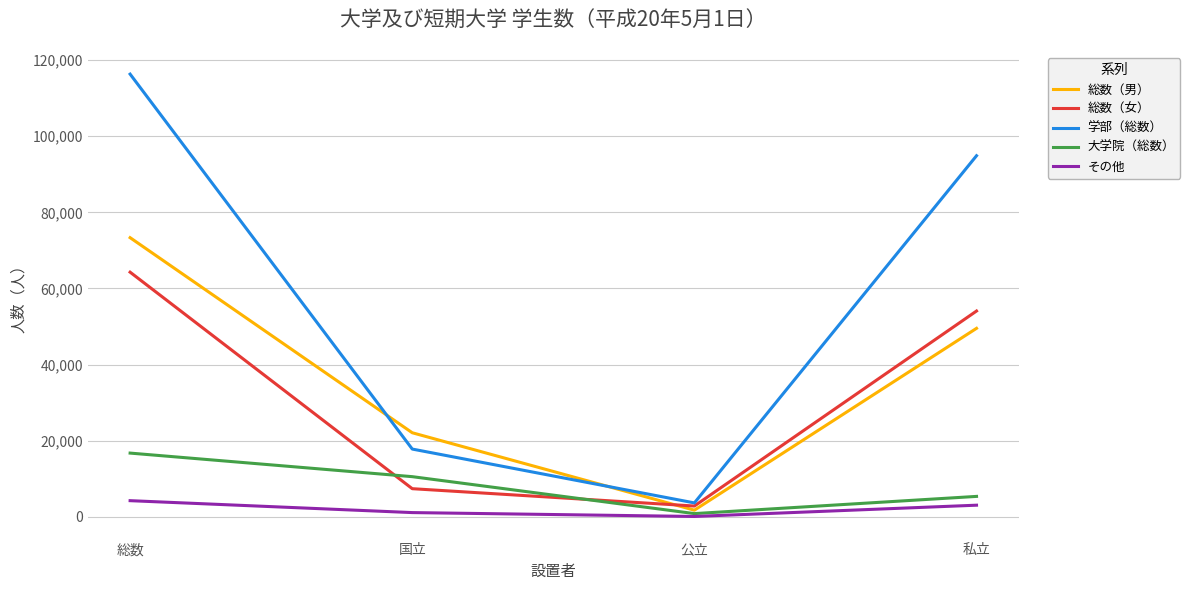

What are all the series names shown in the legend?

総数（男）, 総数（女）, 学部（総数）, 大学院（総数）, その他